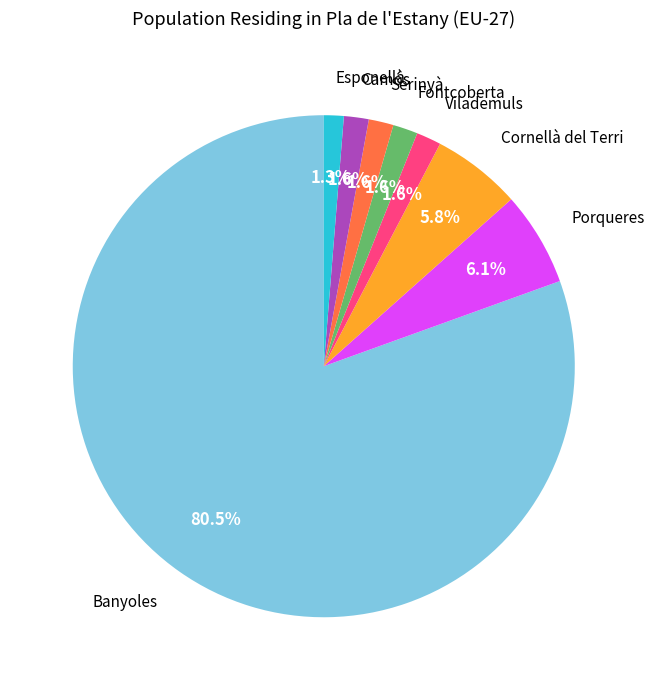

Between Cornellà del Terri and Banyoles, which is larger?

Banyoles